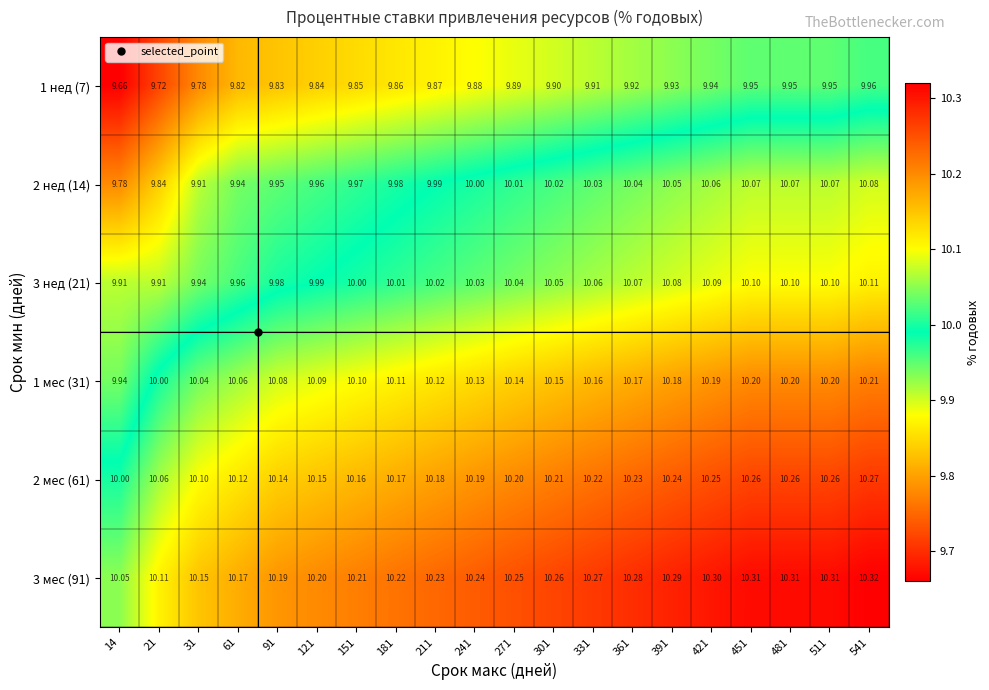

What is the difference between the highest and lowest values at 14?

0.4